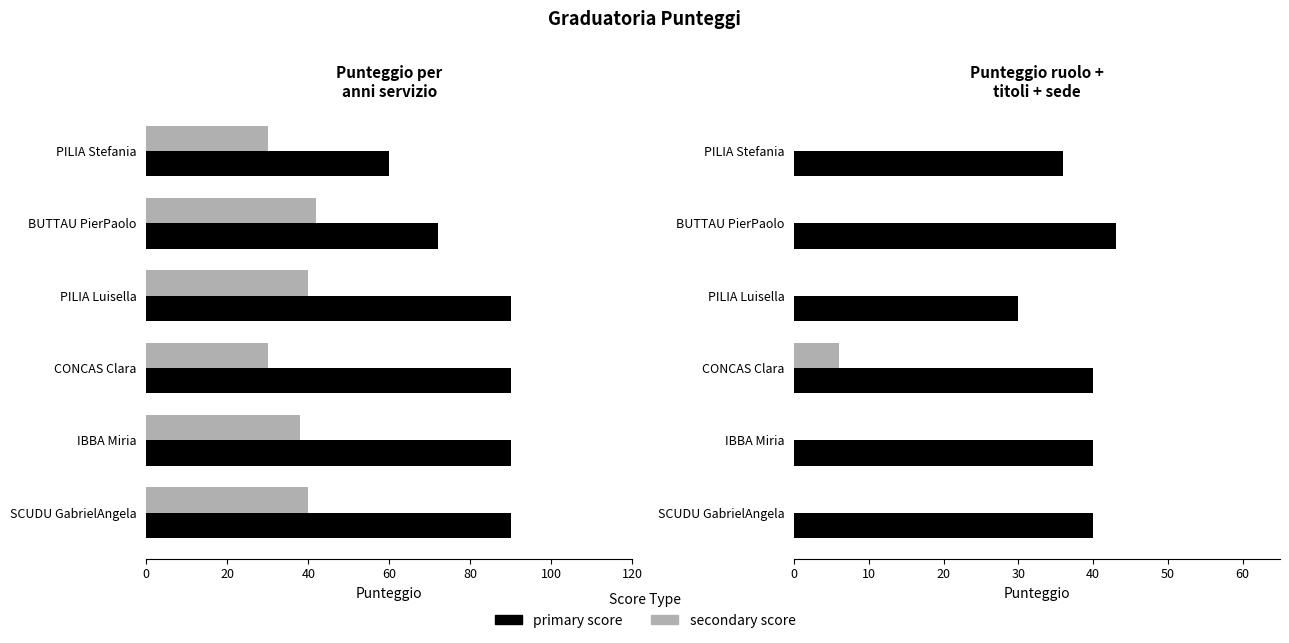

At how many categories does at least one series exceed 20?

6